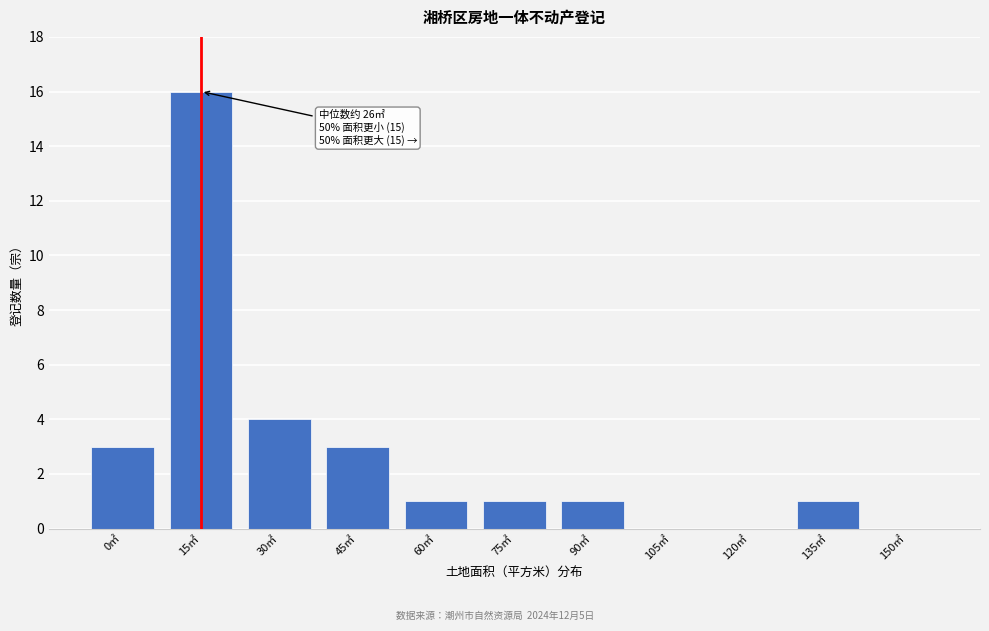

Reading left to right, extract all data points from this chart.

0㎡=3	15㎡=16	30㎡=4	45㎡=3	60㎡=1	75㎡=1	90㎡=1	105㎡=0	120㎡=0	135㎡=1	150㎡=0